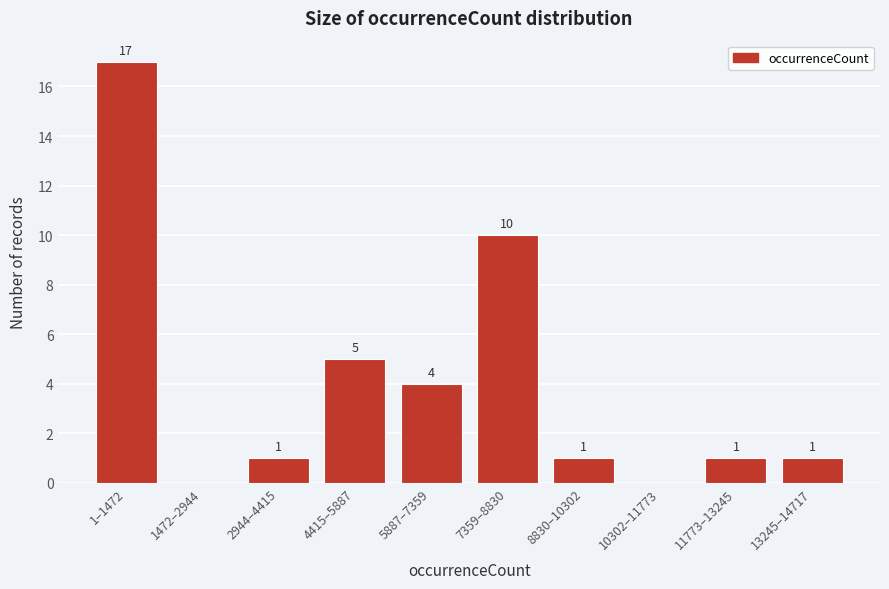

Reading right to left, extract all data points from this chart.

13245–14717=1	11773–13245=1	10302–11773=0	8830–10302=1	7359–8830=10	5887–7359=4	4415–5887=5	2944–4415=1	1472–2944=0	1–1472=17